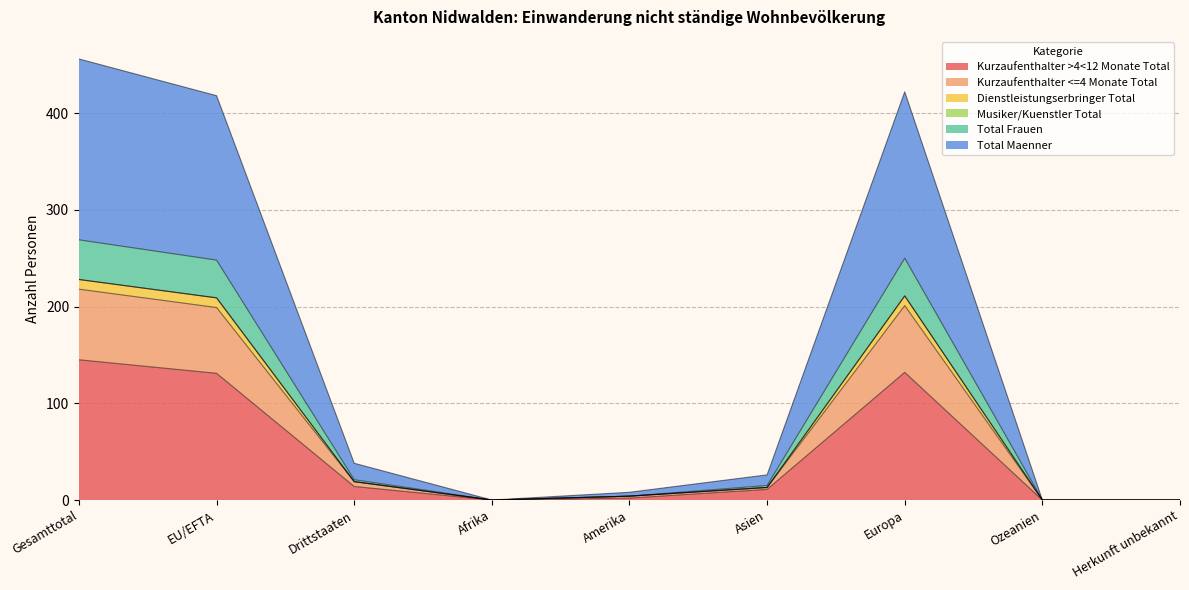

What is the value of the Kurzaufenthalter >4<12 Monate Total point at the 6th from the left?

11